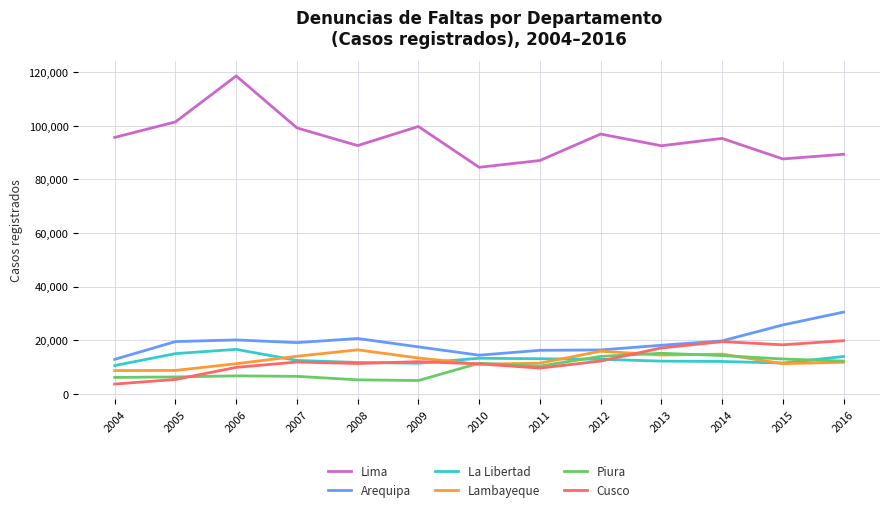

What are all the series names shown in the legend?

Lima, Arequipa, La Libertad, Lambayeque, Piura, Cusco